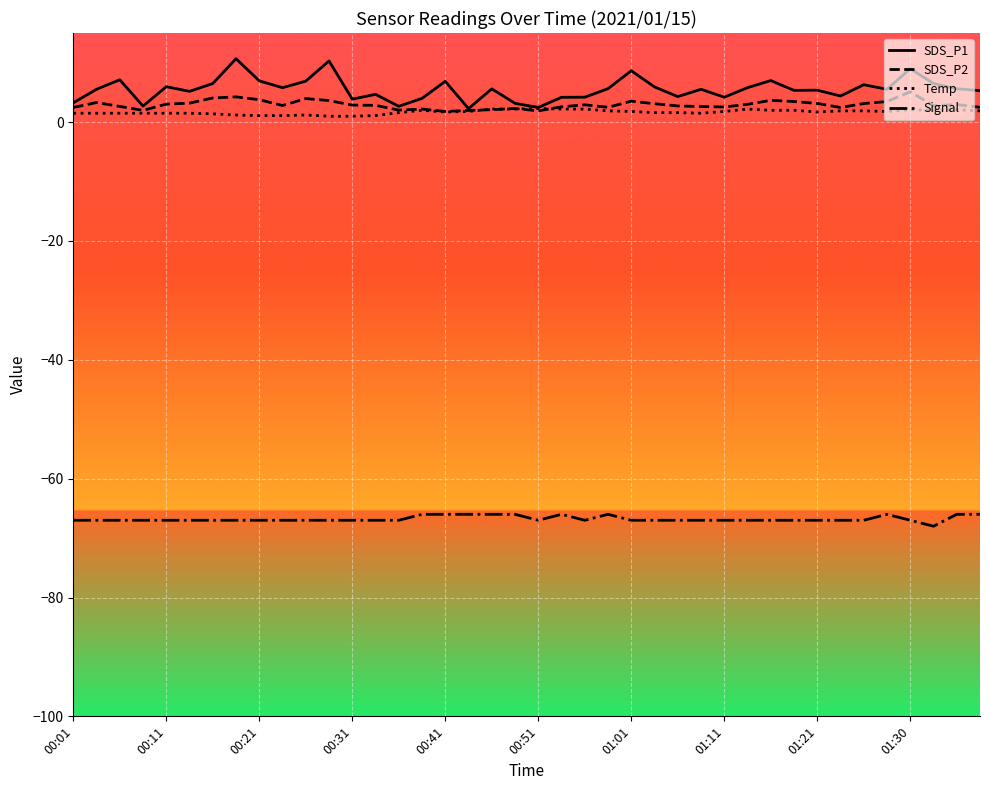

True or false: Signal and SDS_P1 intersect in this chart.

False